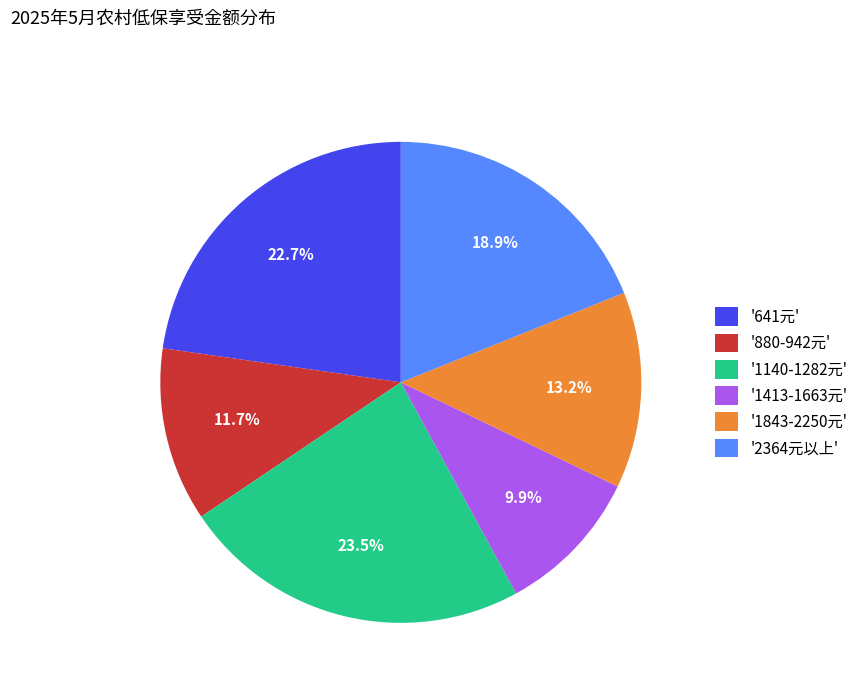

Approximately how many times larger is the value at '1140-1282元' compared to '2364元以上'?

1.2